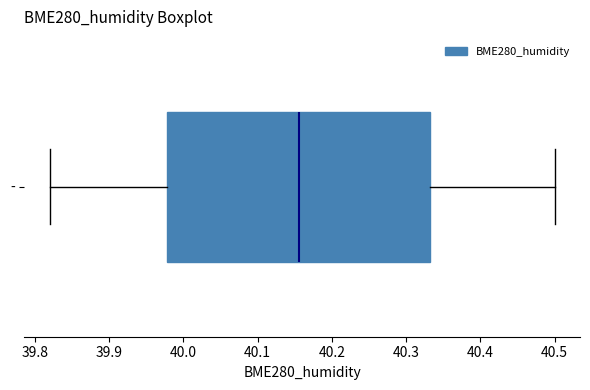

Where is the right edge of the box for - on the x-axis? The values are not printed on the chart, so give them approximately, as read against the axis.

40.33